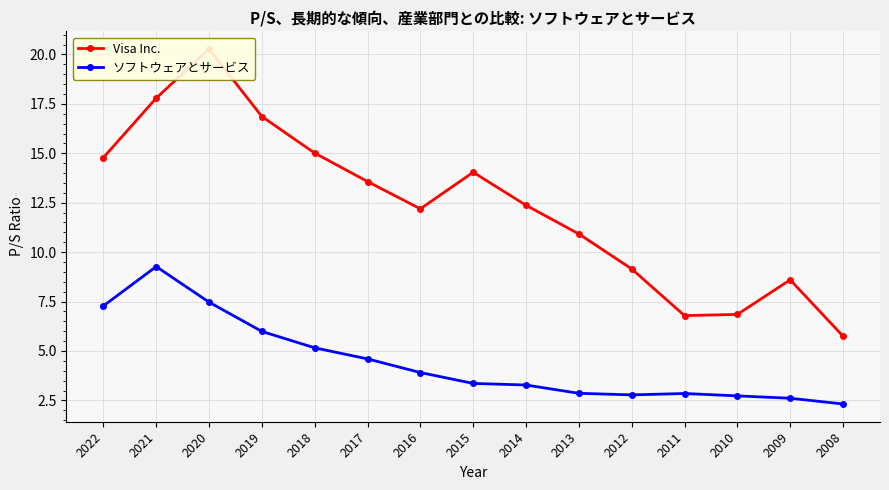

True or false: ソフトウェアとサービス has a value of 2.0 at 2018.

False